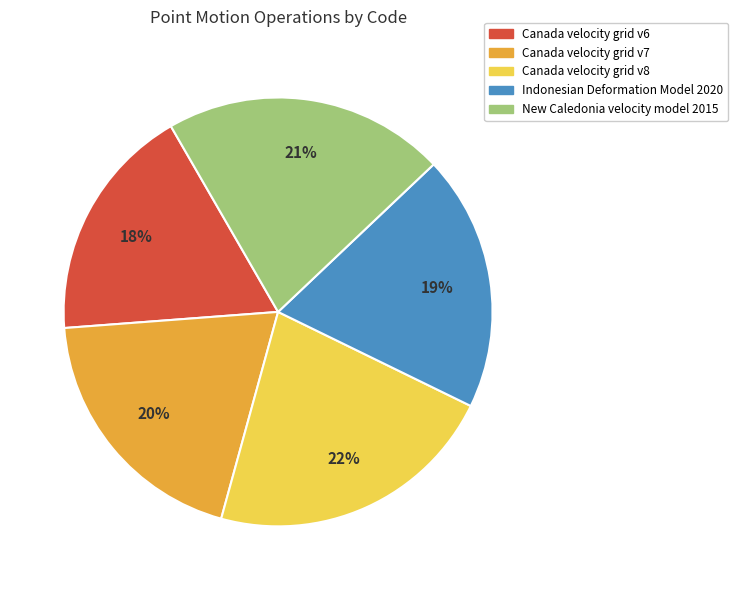

True or false: Canada velocity grid v8 accounts for 22% of the total.

True